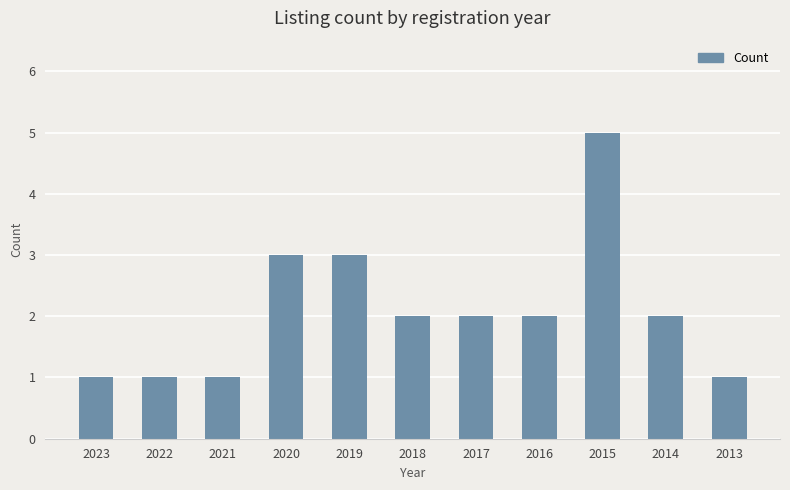

At which category does the chart reach its peak across all series?

2015